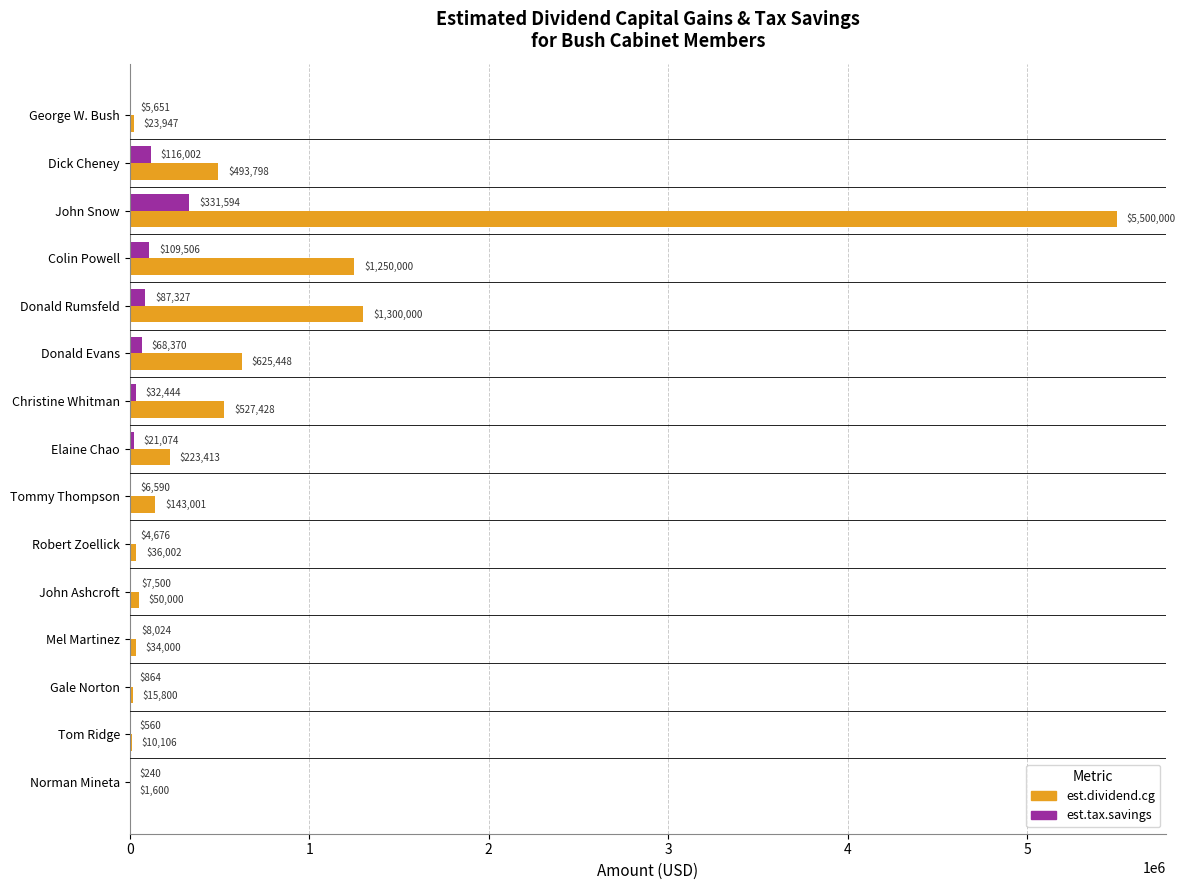

The est.tax.savings series shows 32444 at Christine Whitman. True or false?

True